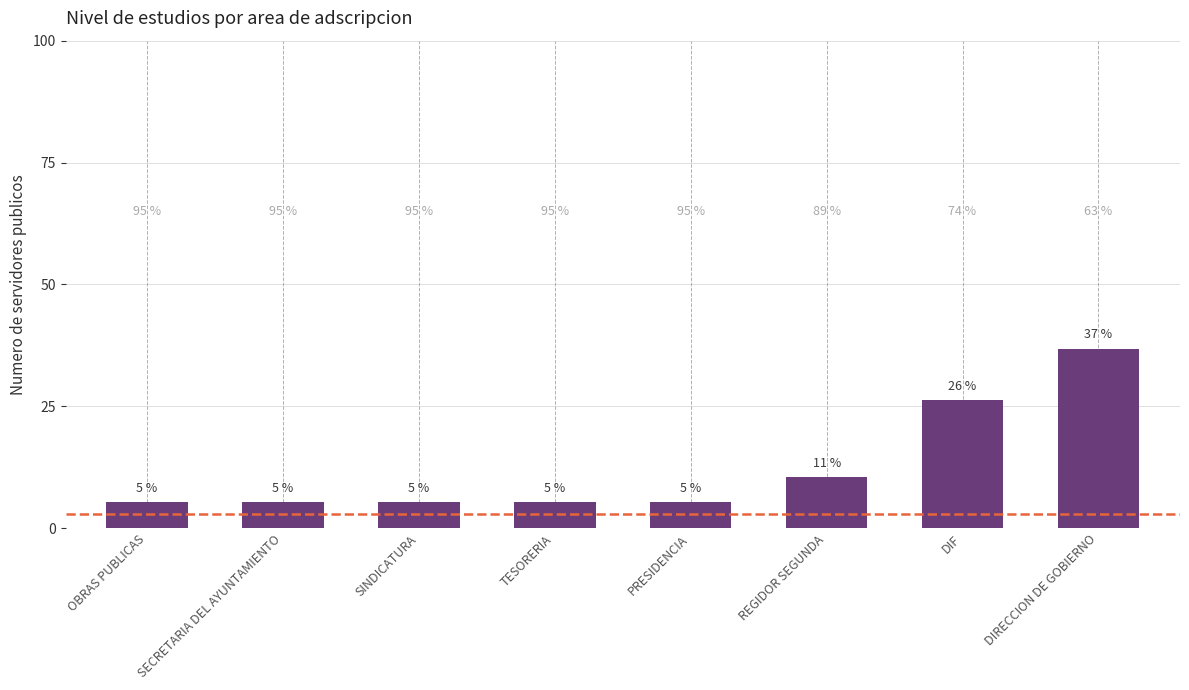

What is the label of the 7th bar from the left?

DIF